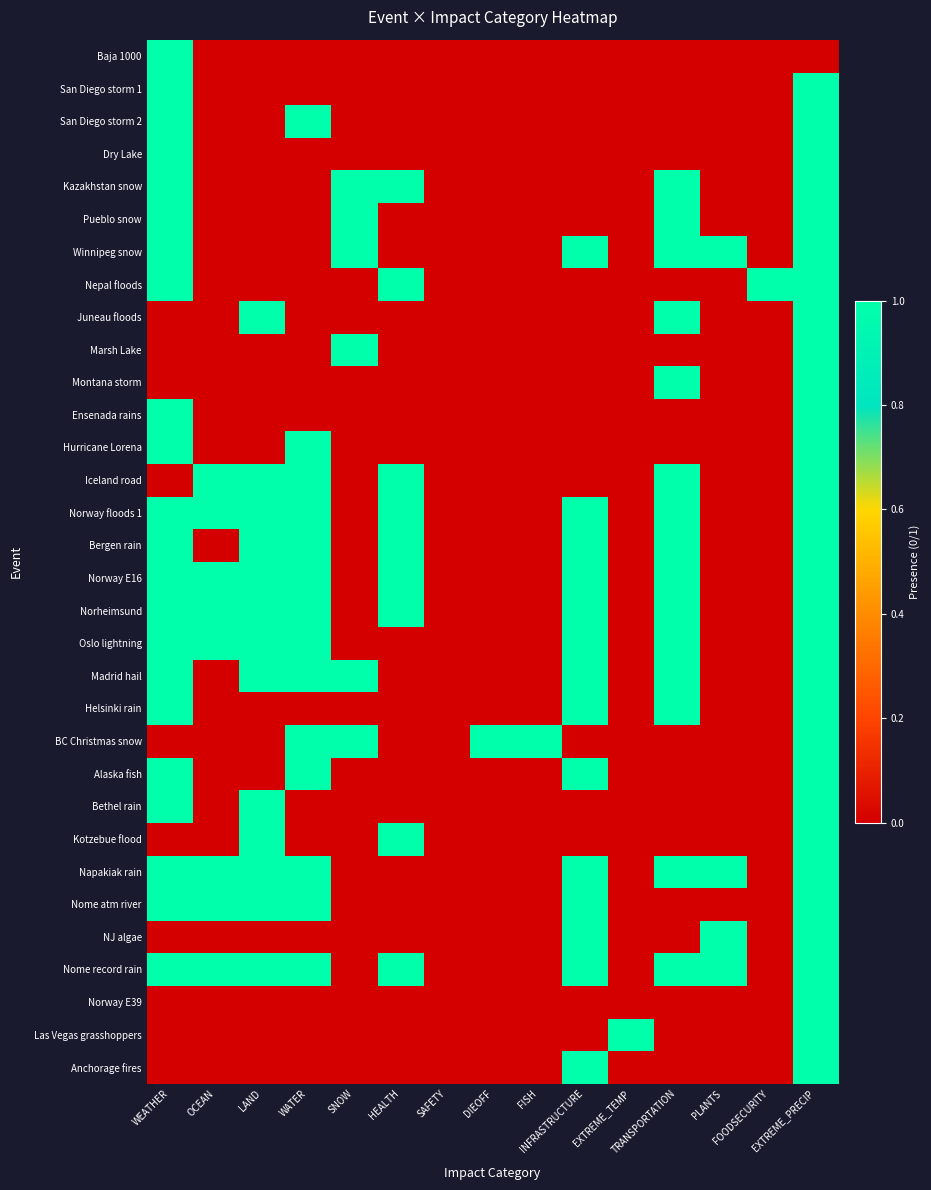

Which series changed the most between SNOW and TRANSPORTATION?

Juneau floods